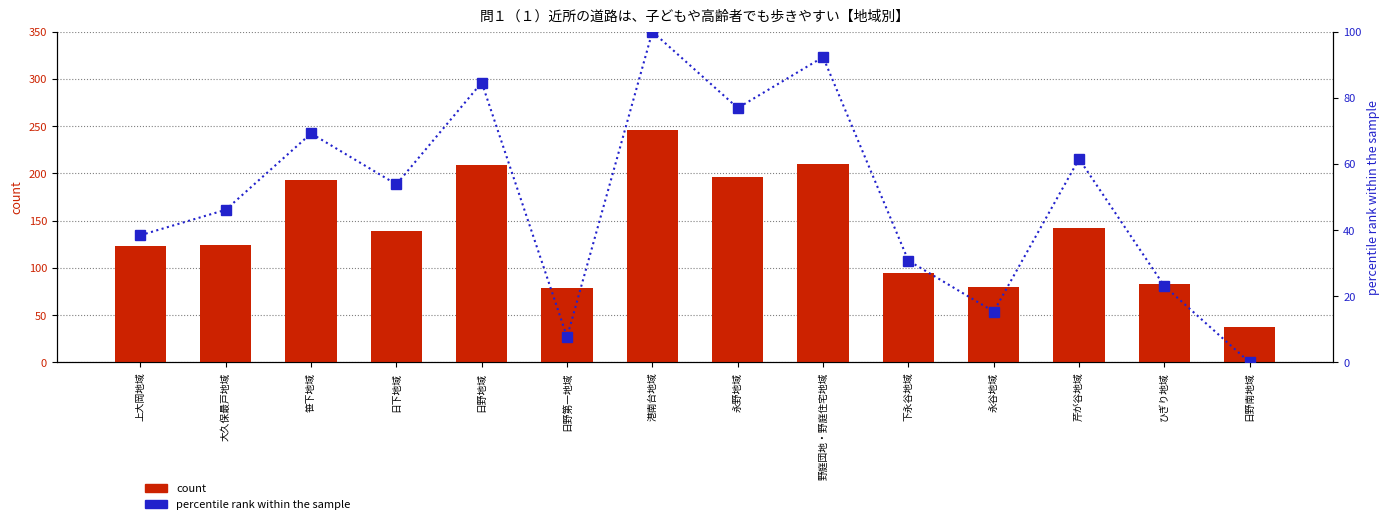

At which category is the sum across all series the highest?

港南台地域